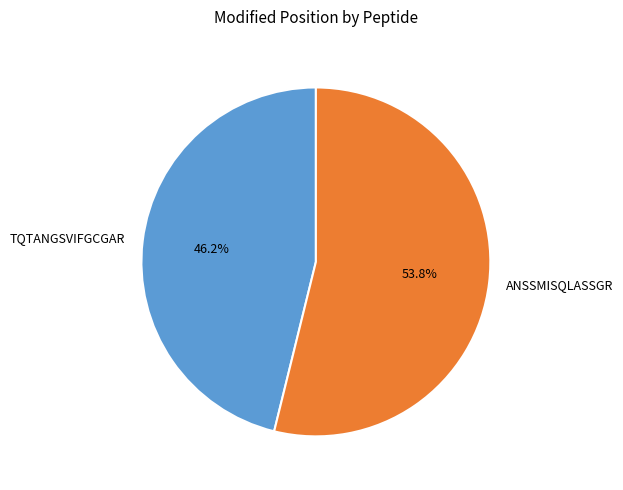

To the nearest percent, what is the combined percentage of TQTANGSVIFGCGAR and ANSSMISQLASSGR?

100%